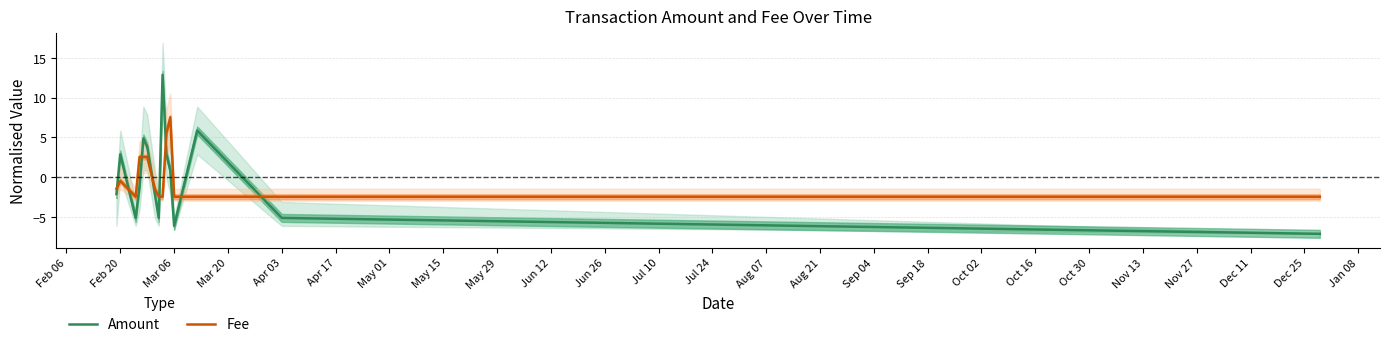

What is the highest value of the Amount series?

12.9